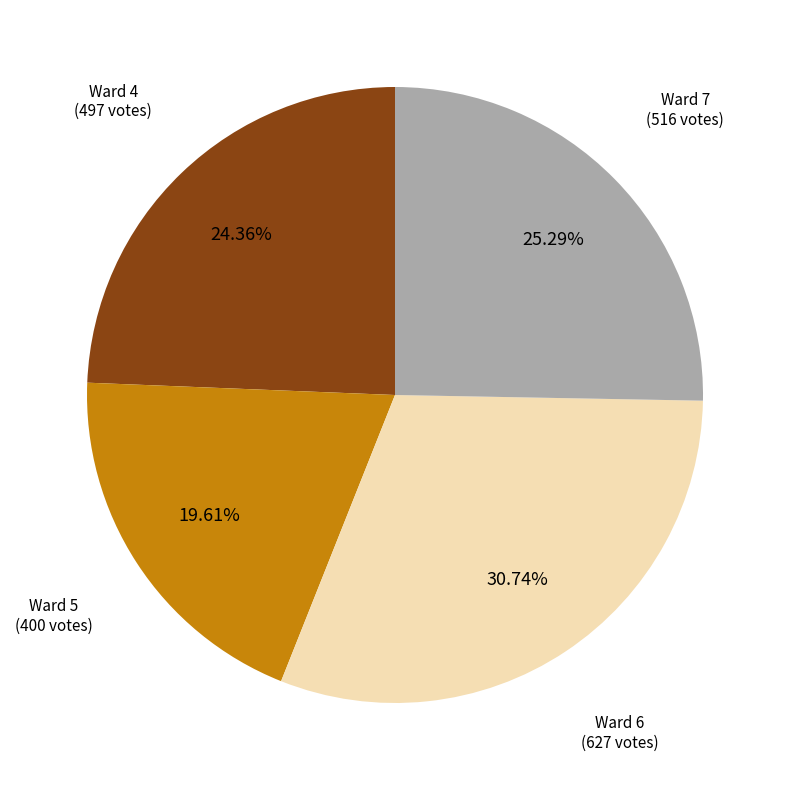

Does any single category account for the majority?

No